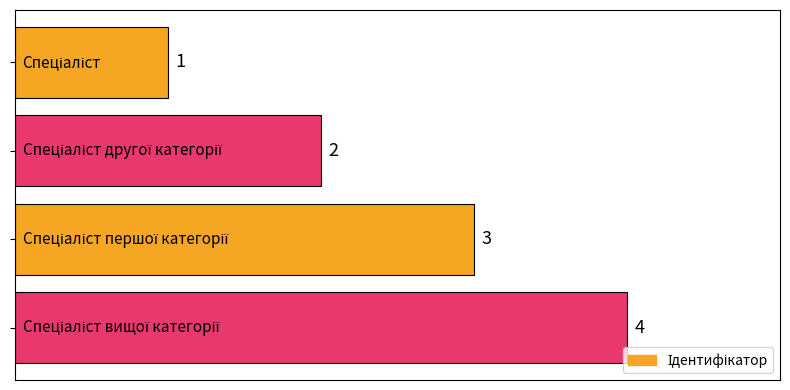

What is the difference between the maximum and minimum values?

3